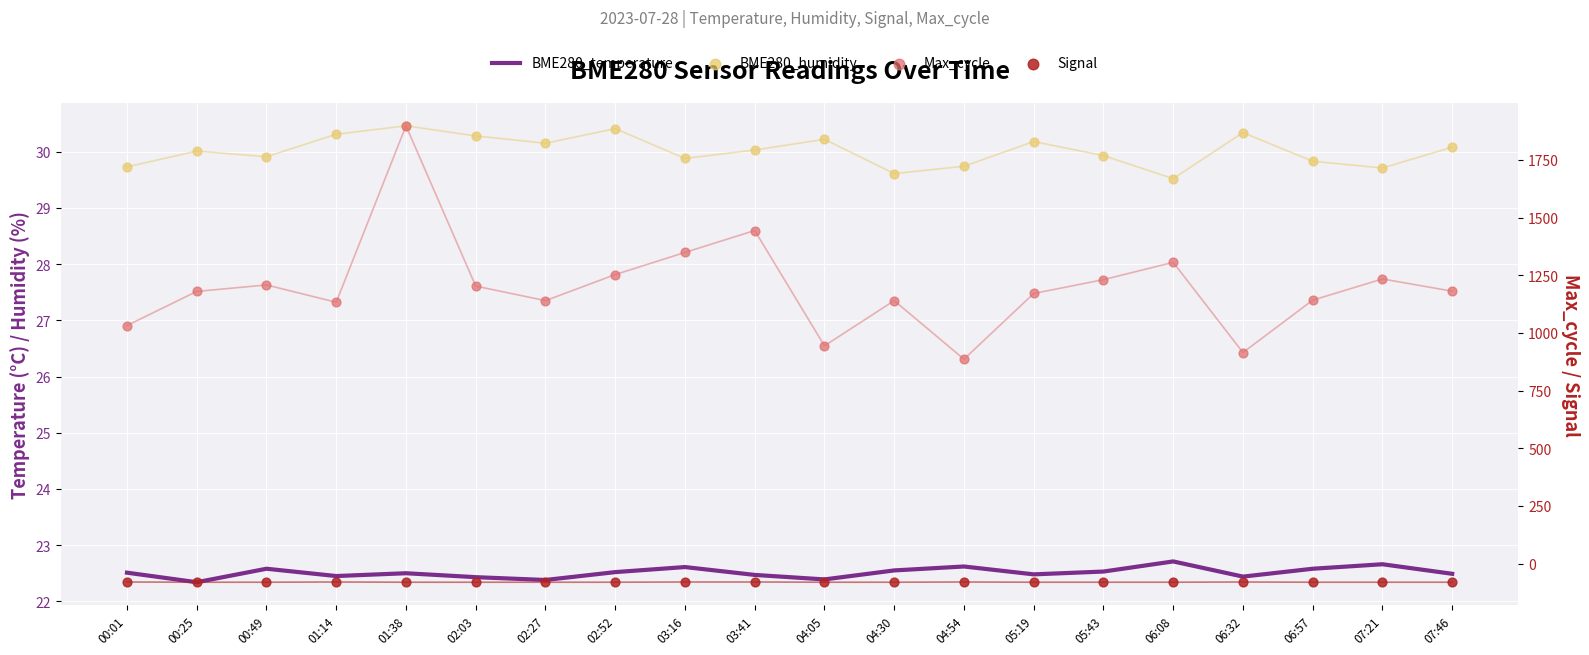

Which series has the largest total across all categories?

Max_cycle